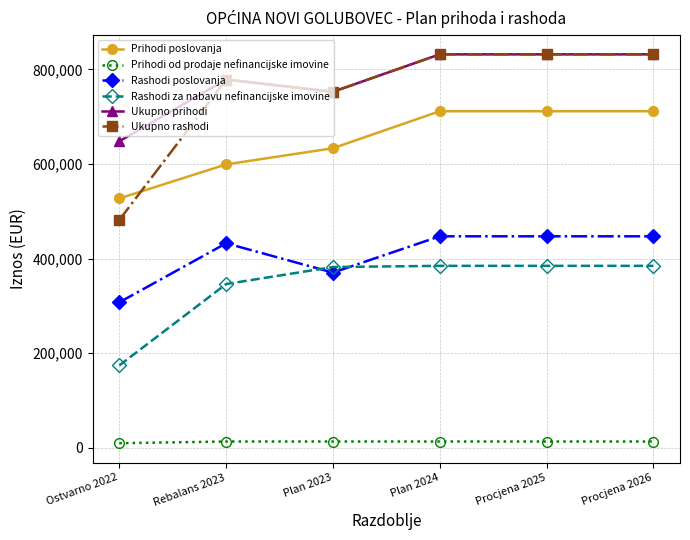

Between Rebalans 2023 and Procjena 2026, which series saw the biggest shift?

Prihodi poslovanja